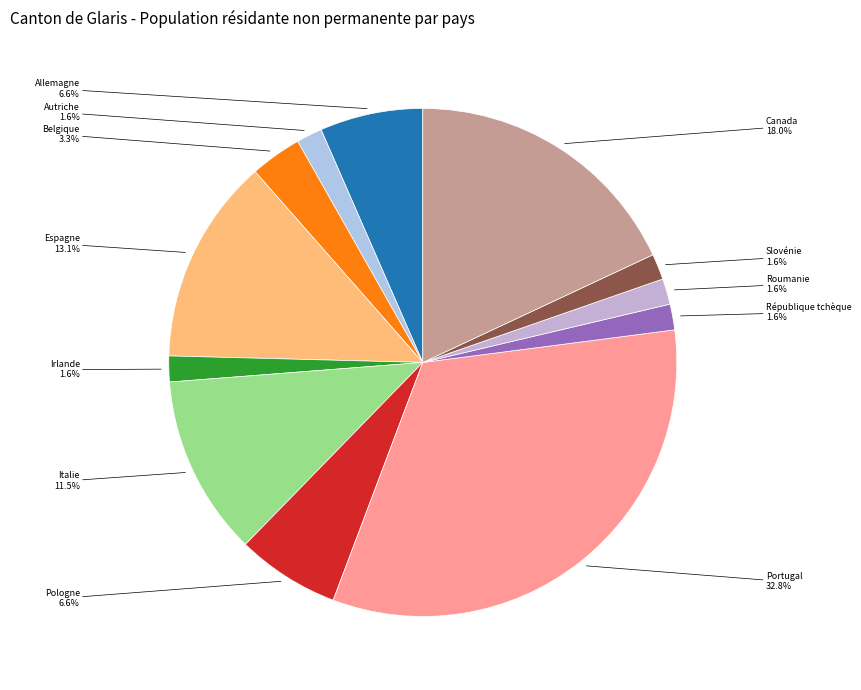

What is the smallest slice in the pie chart?

Autriche